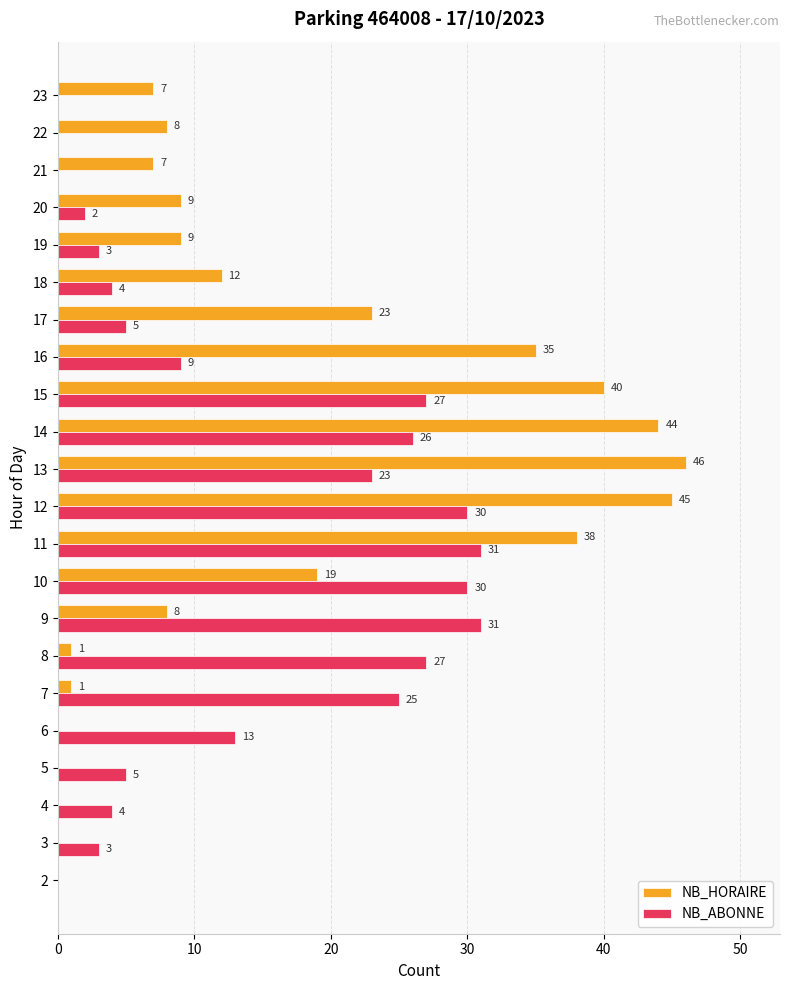

True or false: NB_HORAIRE has a value of 6 at 16.

False